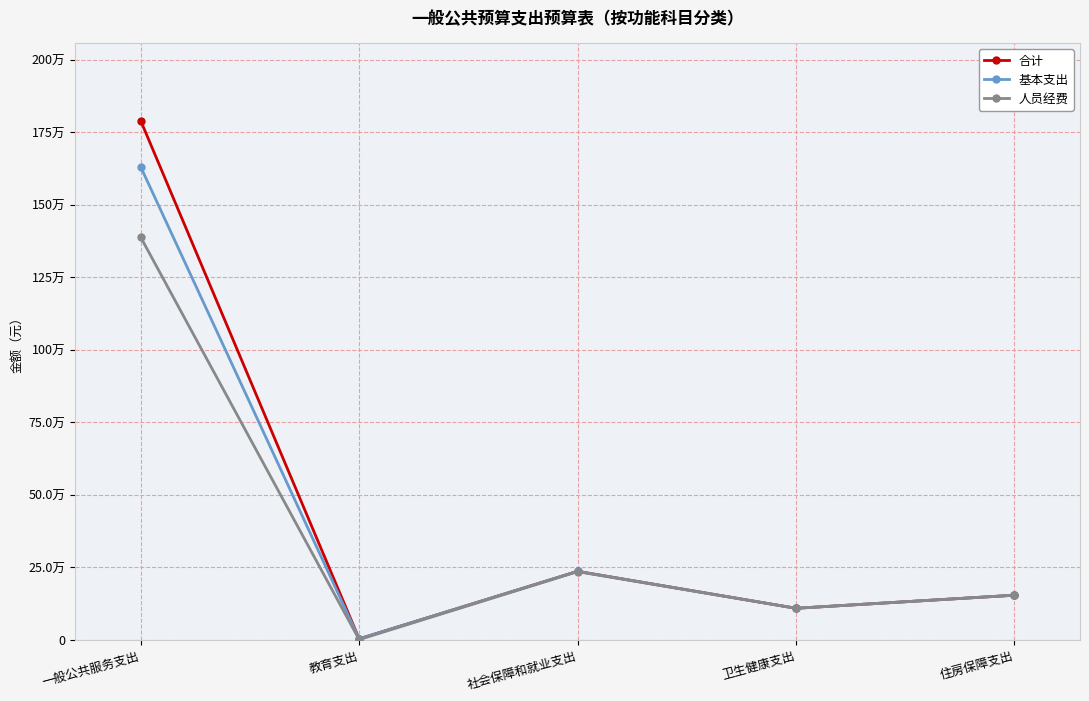

At 住房保障支出, list the series in order from largest to smallest.

合计, 基本支出, 人员经费